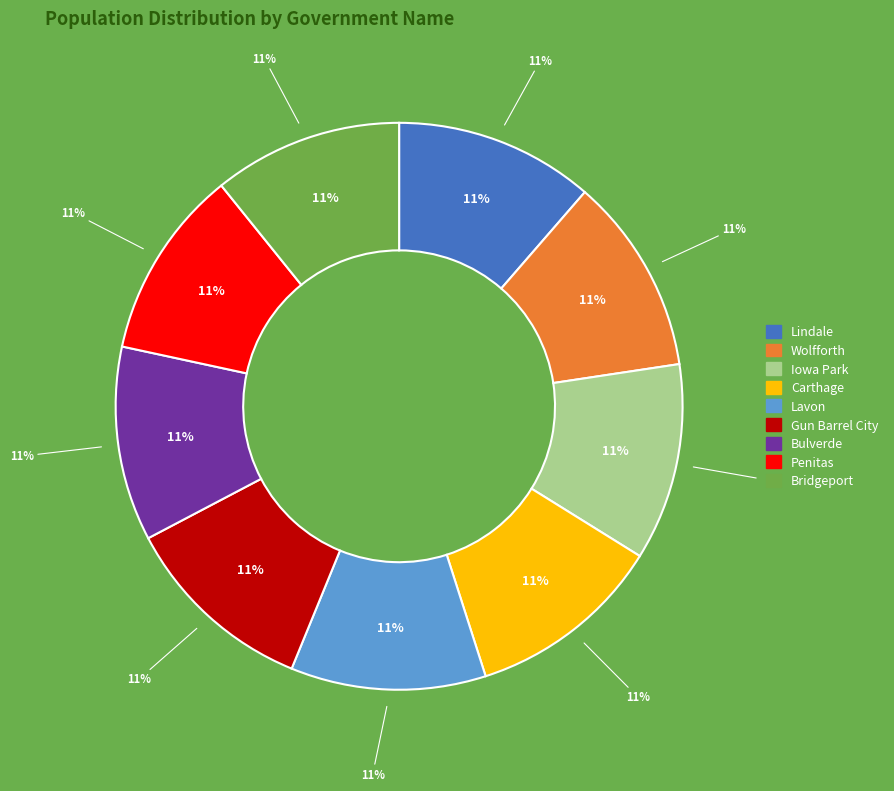

What is the largest slice in the pie chart?

Lindale